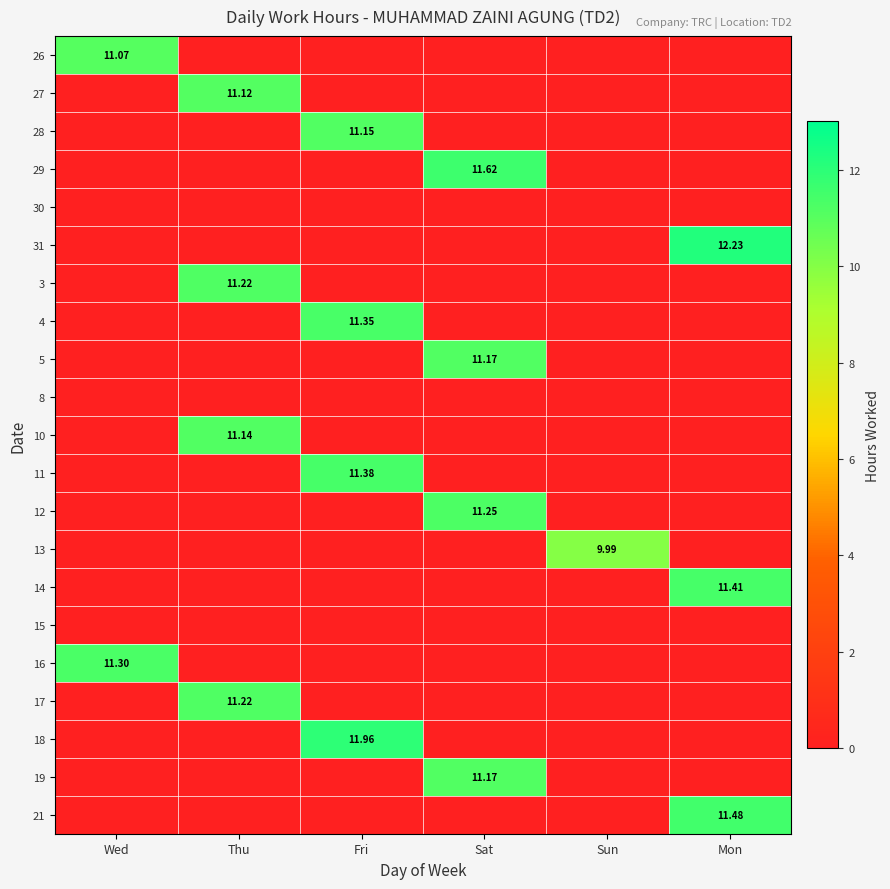

How many positive values does the 29 series have?

1